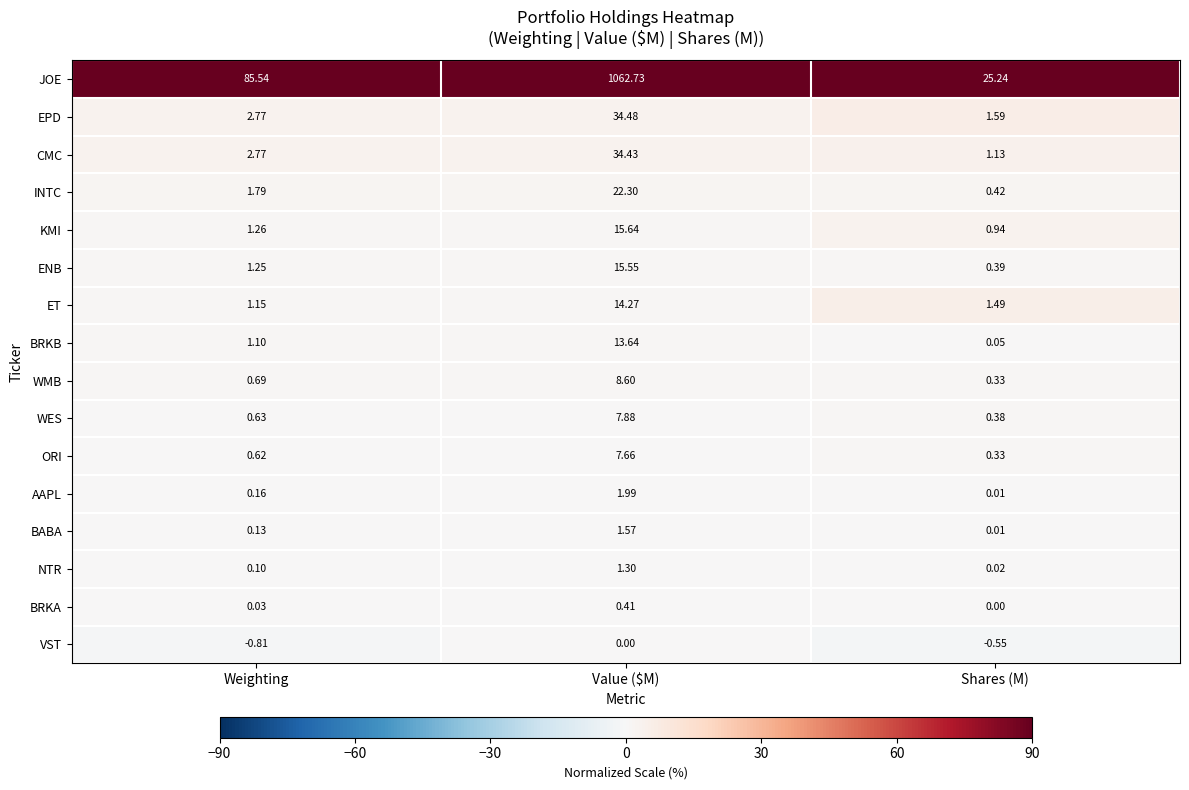

Rank the categories by ORI value from lowest to highest.

Shares (M), Weighting, Value ($M)